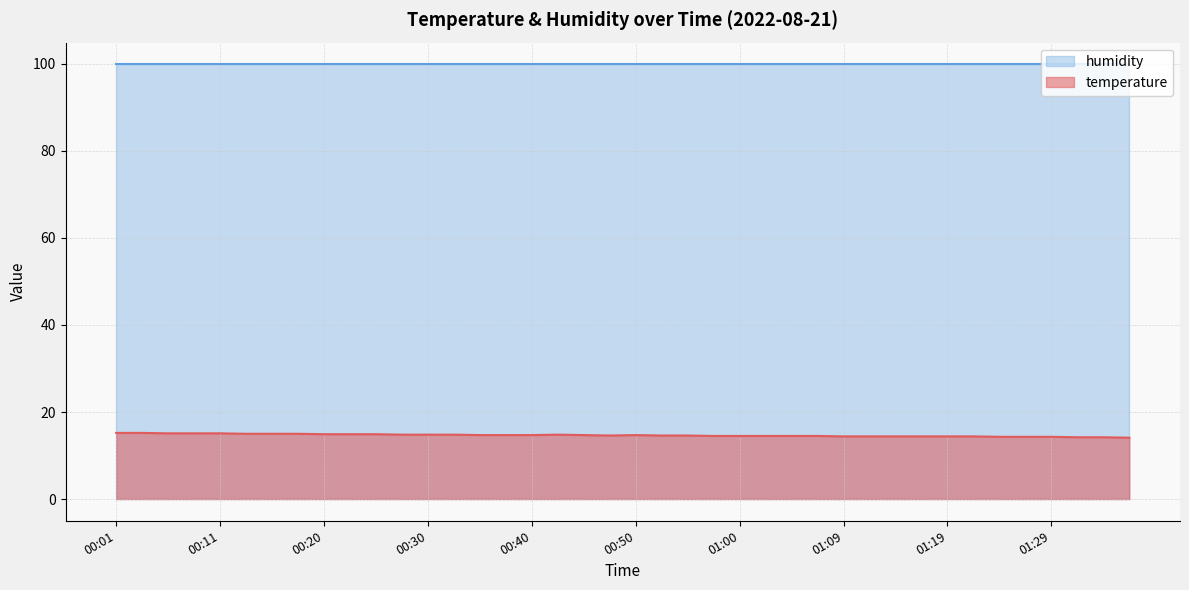

What is the minimum value shown in the chart?

14.1